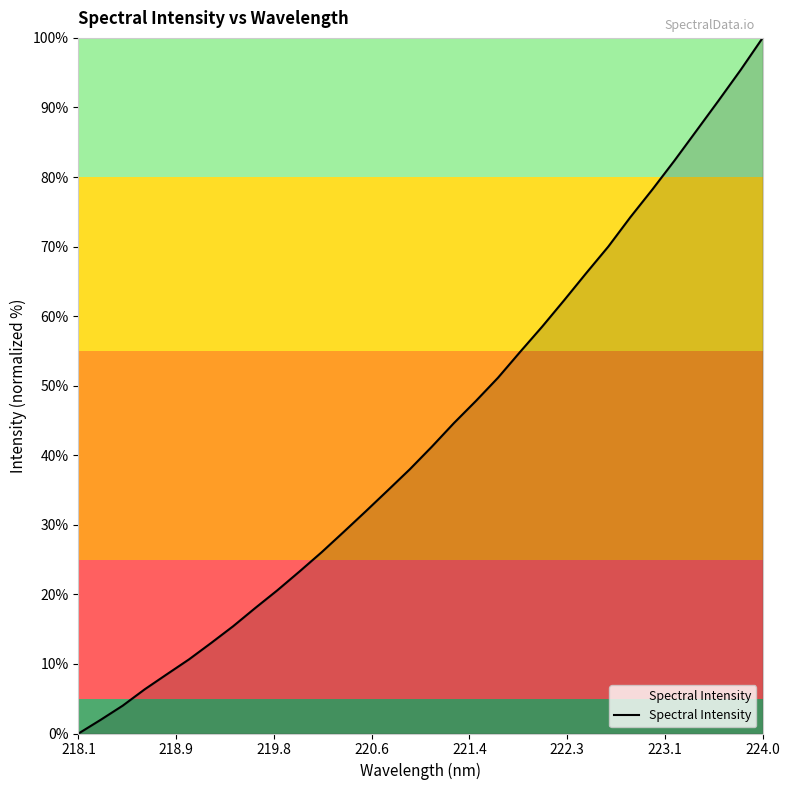

What is the maximum value shown in the chart?

100.0